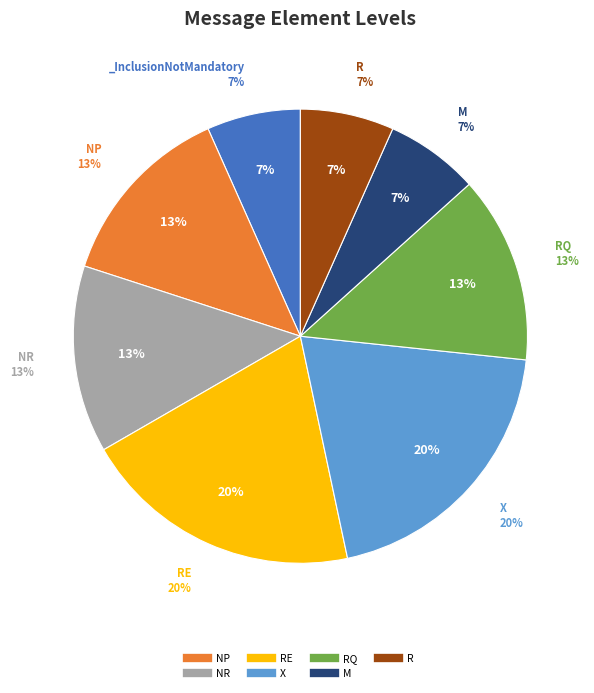

Count the number of slices in the pie.

8